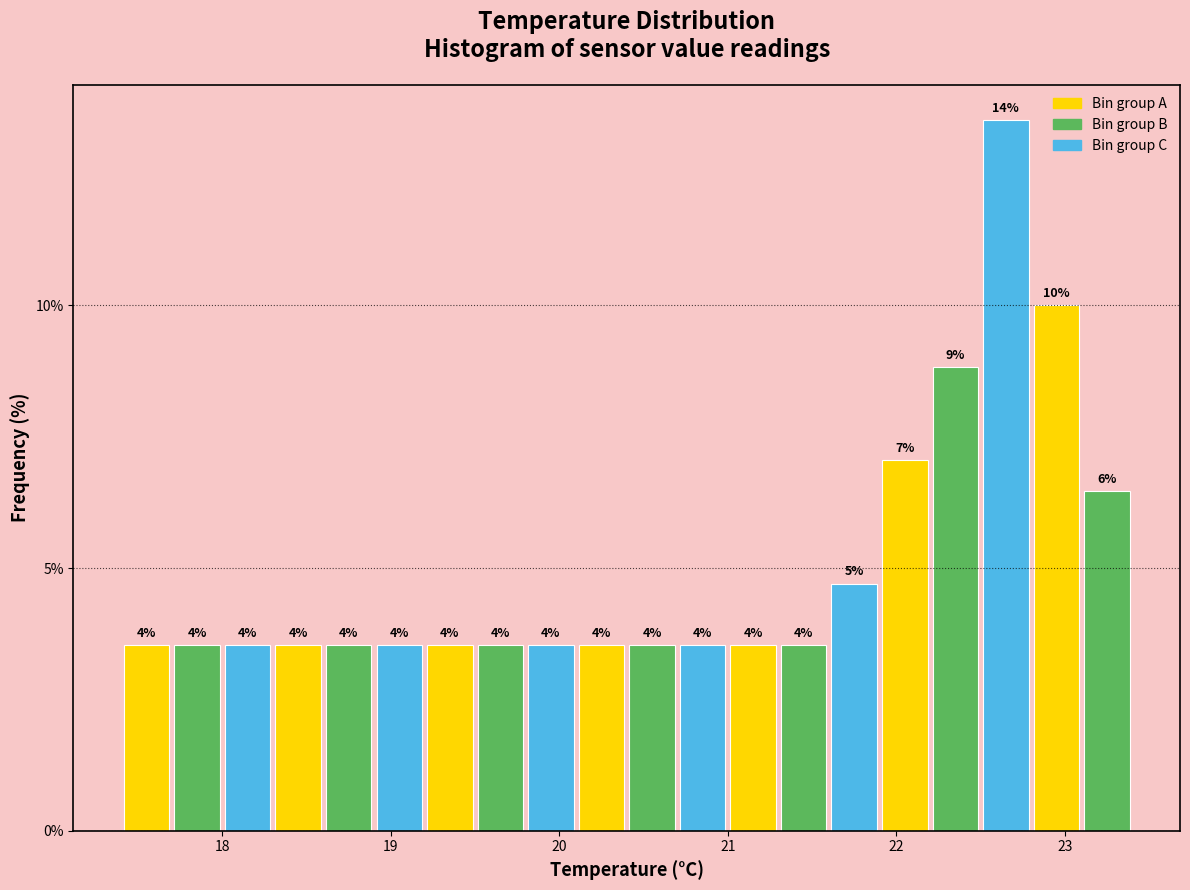

Around what value on the x-axis is the tallest bar? Give the approximate position of its centre, as read against the axis.

22.7